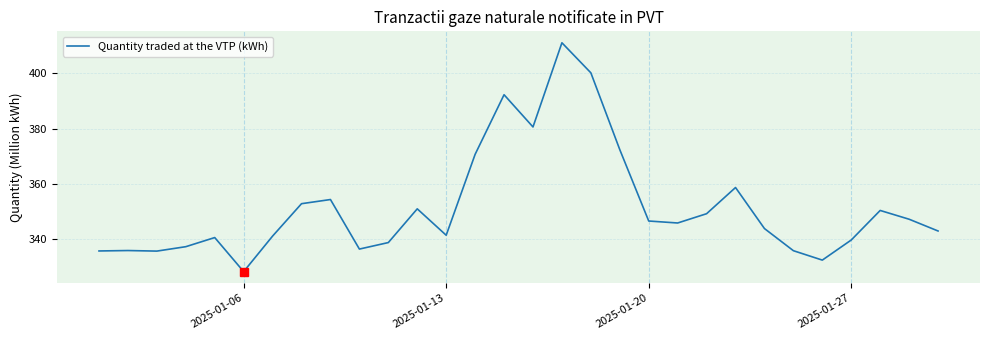

What is the greatest value displayed?

411.0